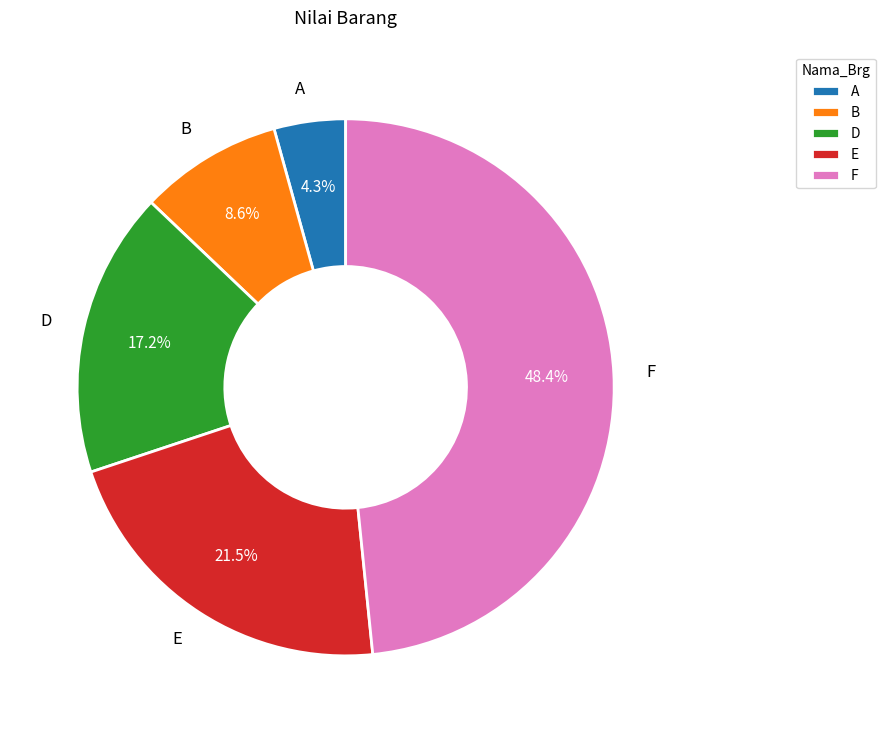

To the nearest percent, what is the difference between the A and B slice percentages?

4%